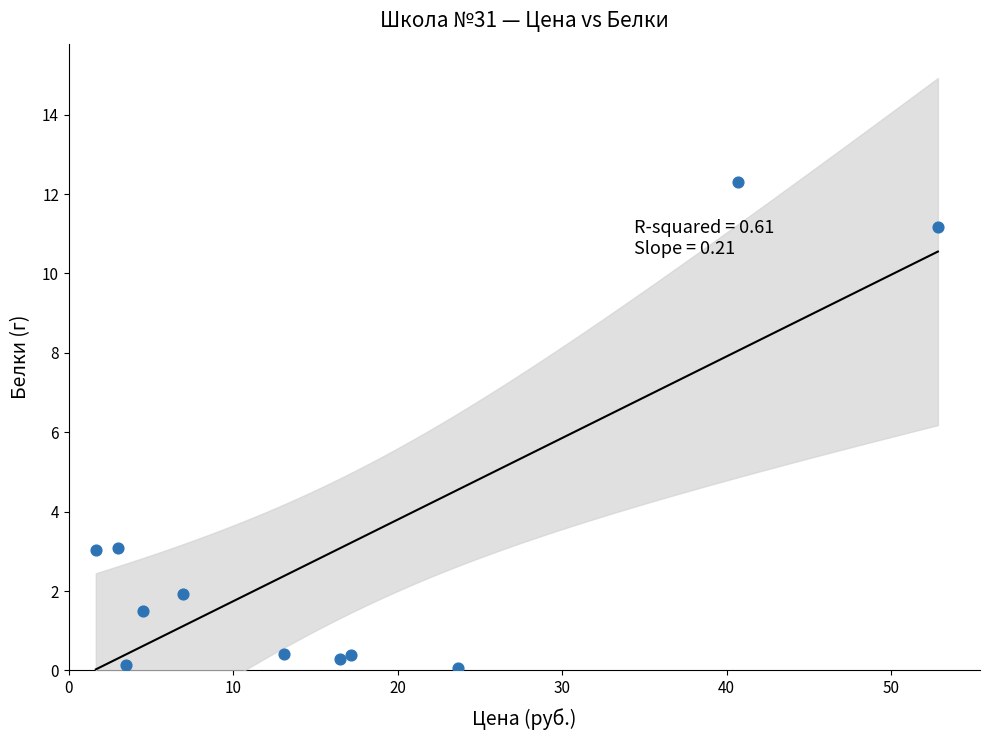

What is the range of Y values (max minus min)?

12.2